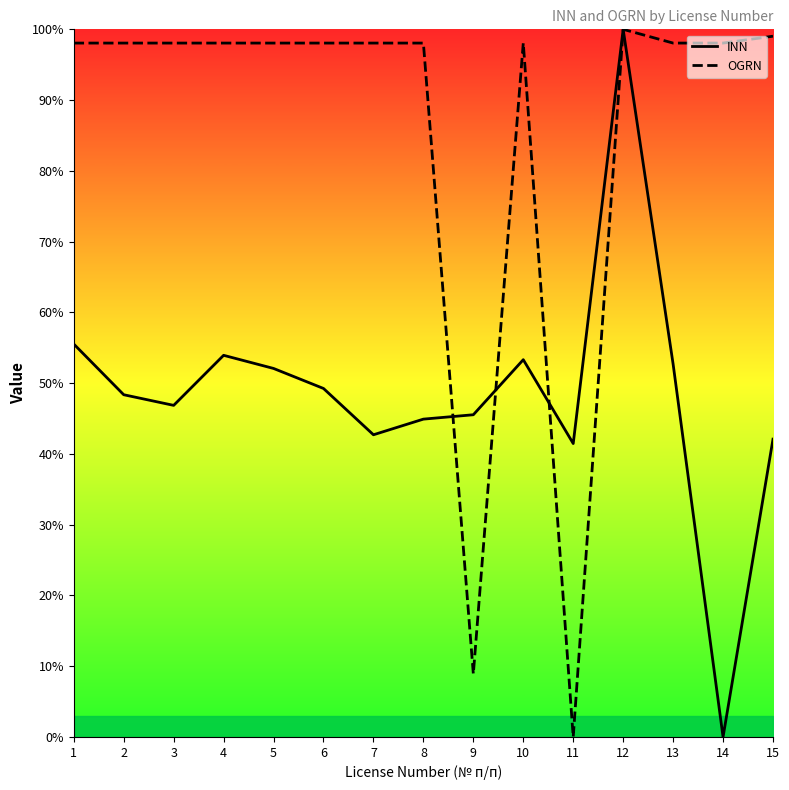

The value of OGRN at 11 is -61.3. True or false?

False